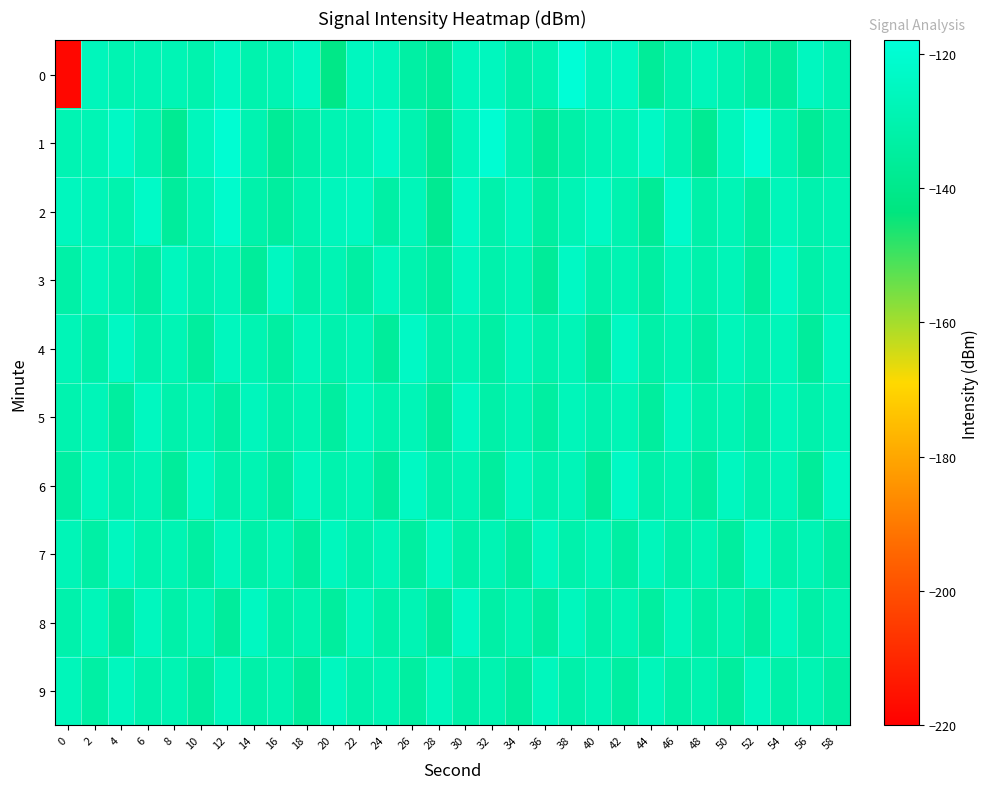

How many series are shown in this chart?

10